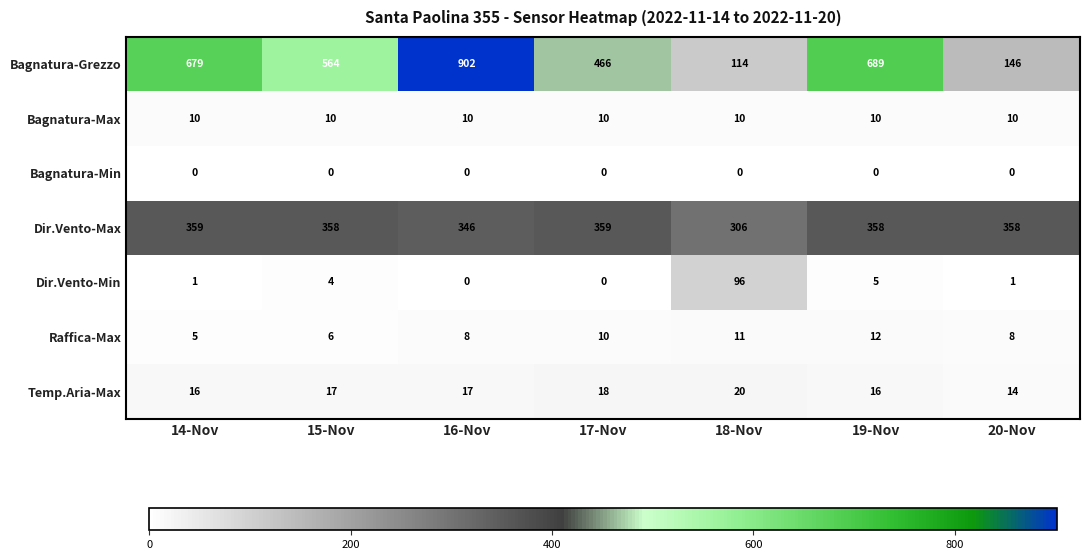

What is the highest value of the Raffica-Max series?

12